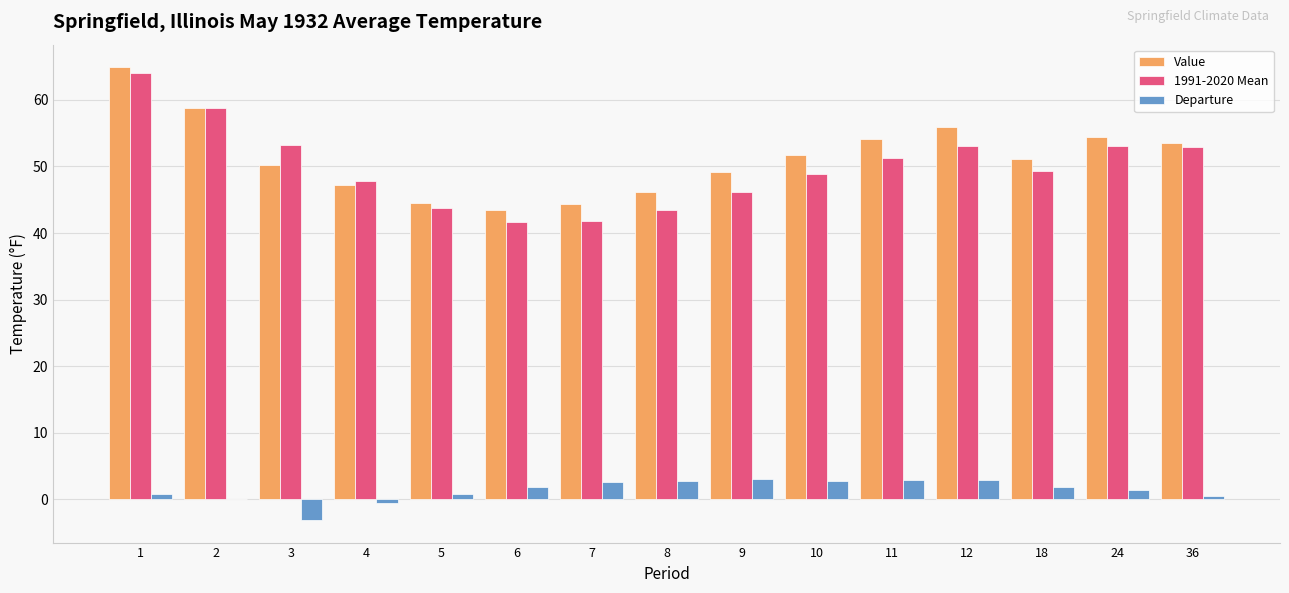

Is it true that Value equals 54.2 at 11?

True